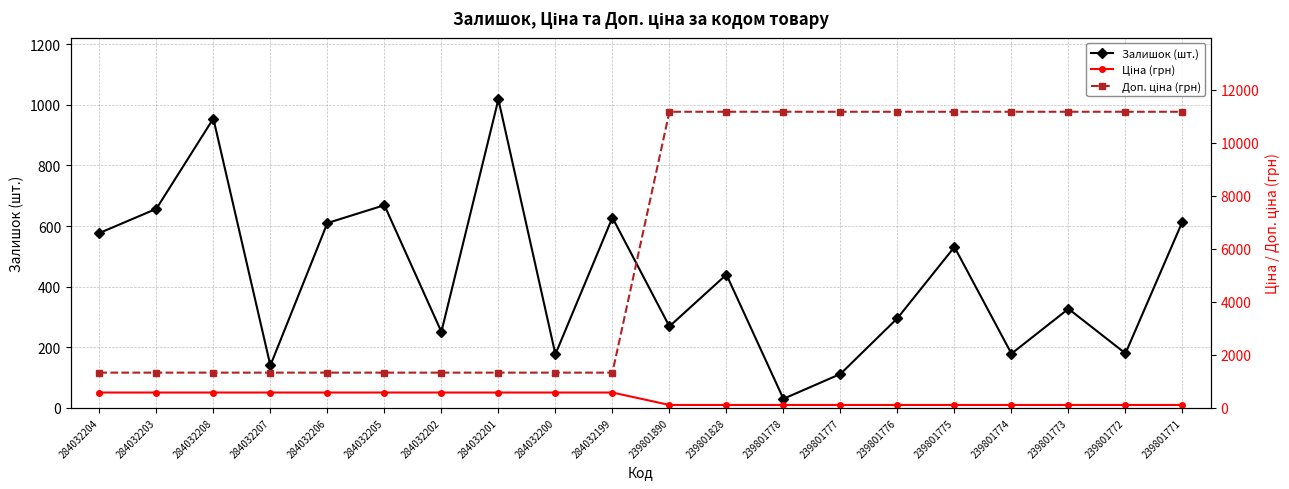

Reading left to right, transcribe all the data shown in this chart.

Залишок (шт.): 577.0	657.0	955.0	140.0	610.0	669.0	251.0	1018.0	177.0	628.0	269.0	440.0	30.0	112.0	296.0	531.0	179.0	327.0	180.0	615.0
Ціна (грн): 580.4	580.4	580.4	580.4	580.4	580.4	580.4	580.4	580.4	580.4	111.7	111.7	111.7	111.7	111.7	111.7	111.7	111.7	111.7	111.7
Доп. ціна (грн): 1330.3	1330.3	1330.3	1330.3	1330.3	1330.3	1330.3	1330.3	1330.3	1330.3	11169.0	11169.0	11169.0	11169.0	11169.0	11169.0	11169.0	11169.0	11169.0	11169.0